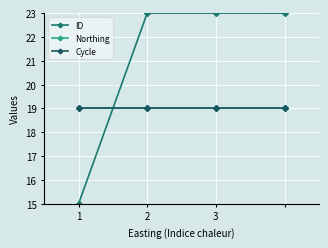

Where do ID and Cycle first cross each other?

1 and 2